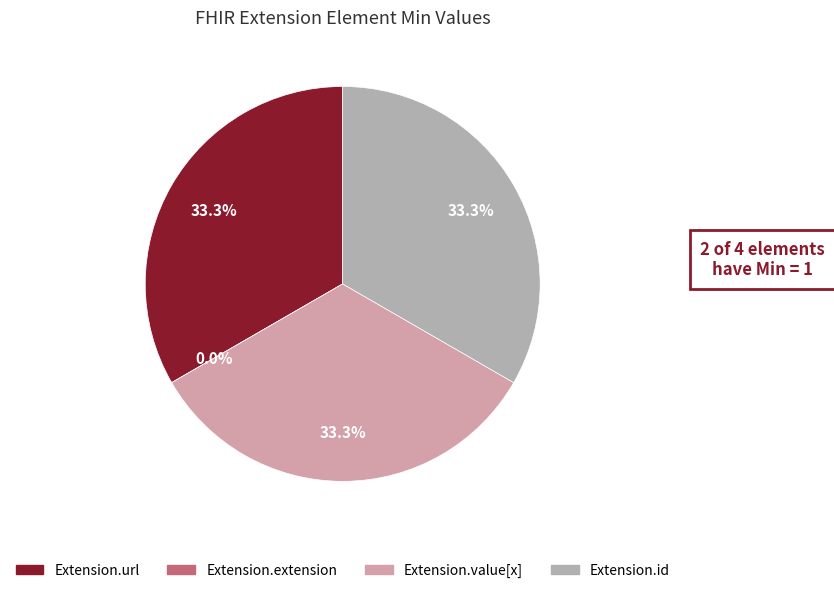

Does Extension.extension account for over 50% of the chart?

No